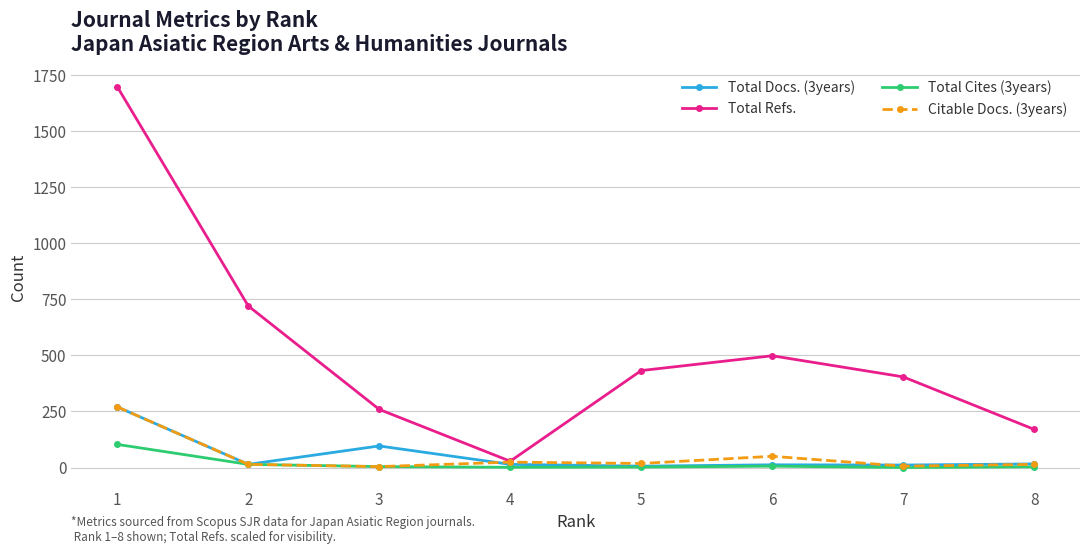

What is the difference between the highest and lowest values at 6?

492